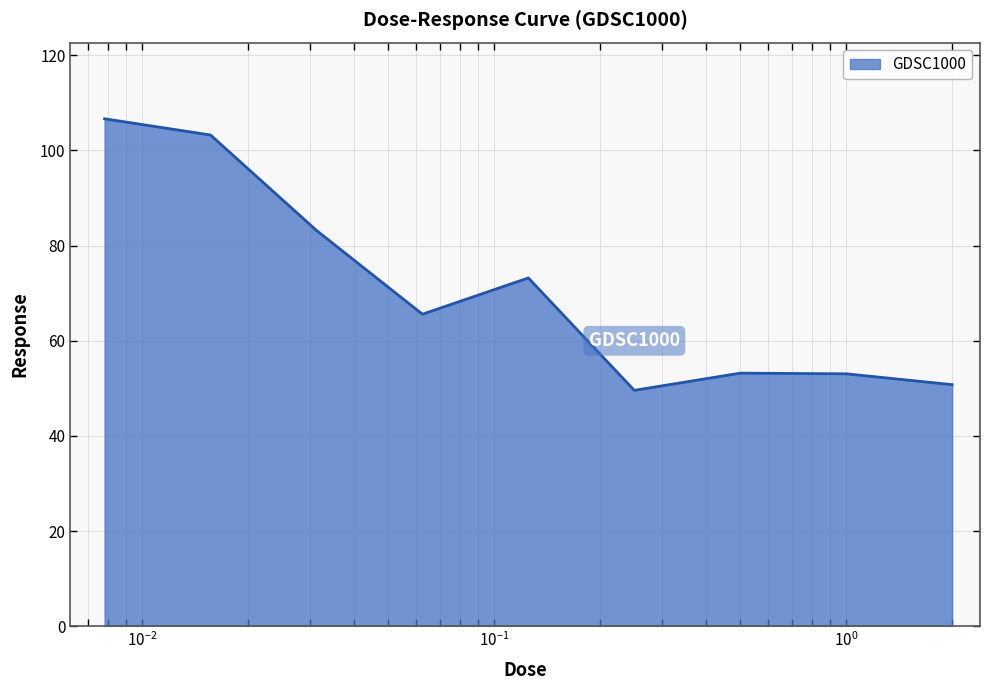

Does the chart display data point markers on the line(s)?

No